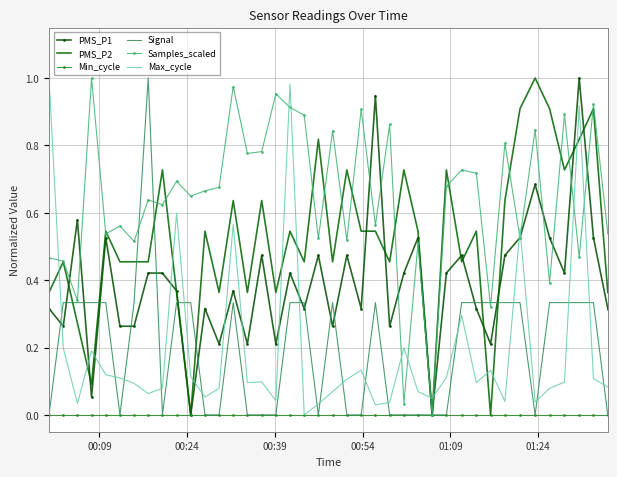

Which series has the largest total across all categories?

Samples_scaled